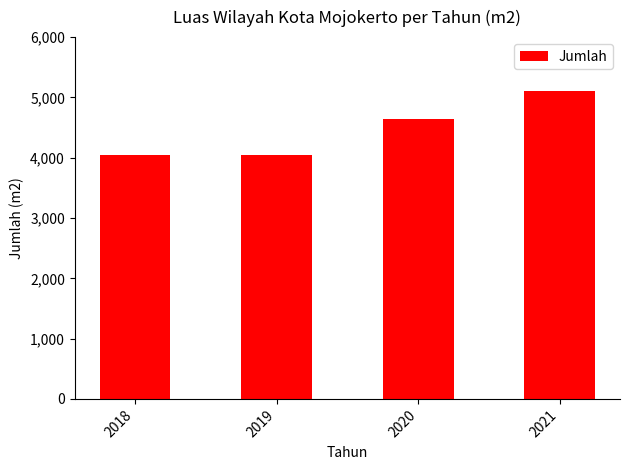

How many values are below 4650?

2